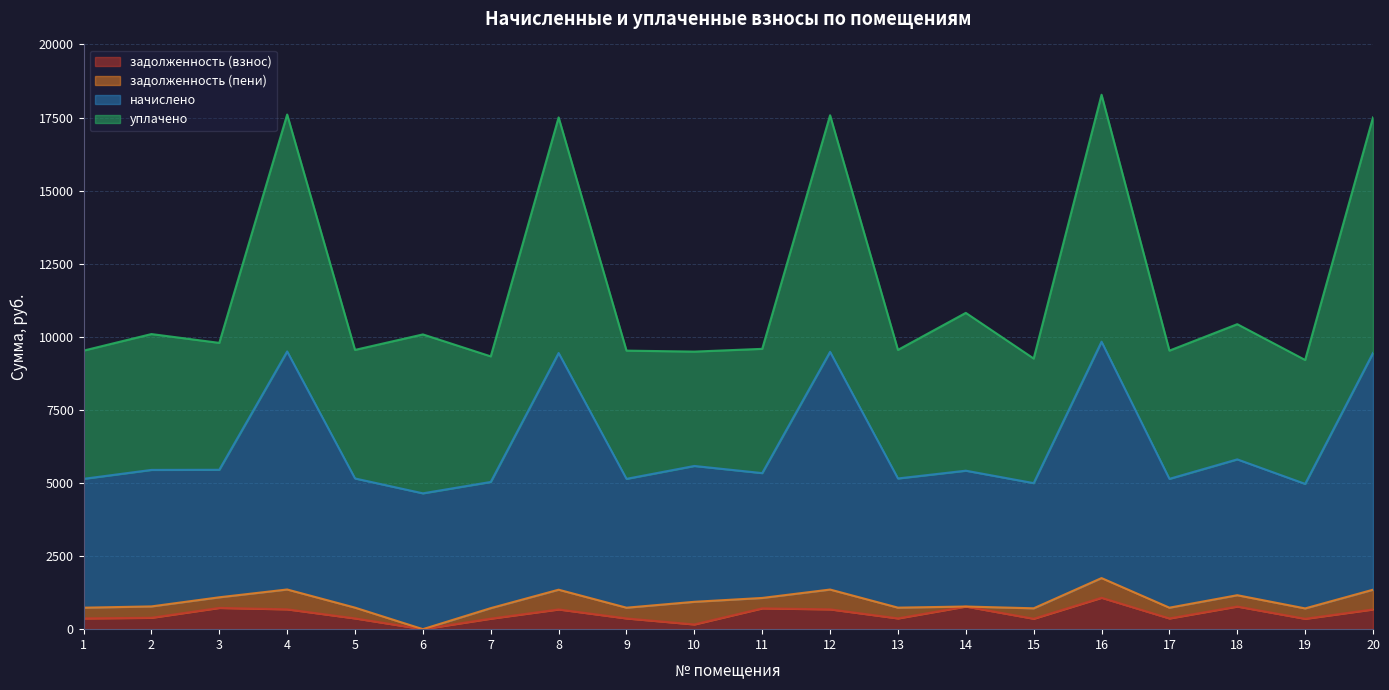

What is the highest value of the задолженность (взнос) series?

1073.8